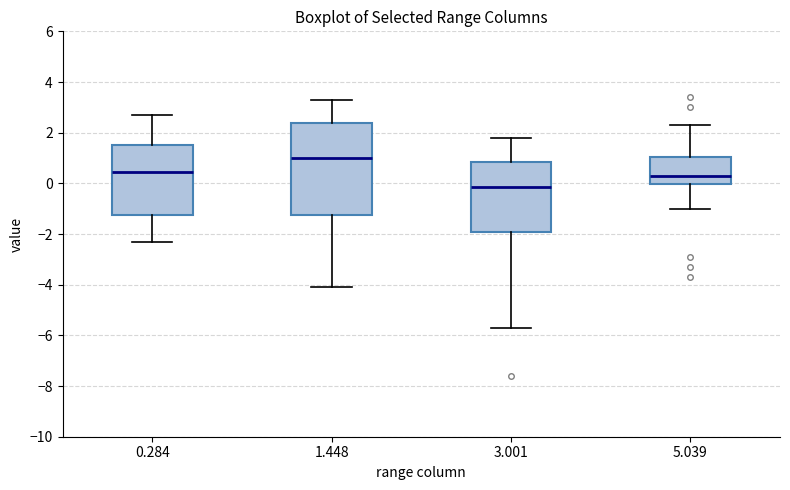

Which box is the tallest, from its lower edge to its upper edge?

1.448